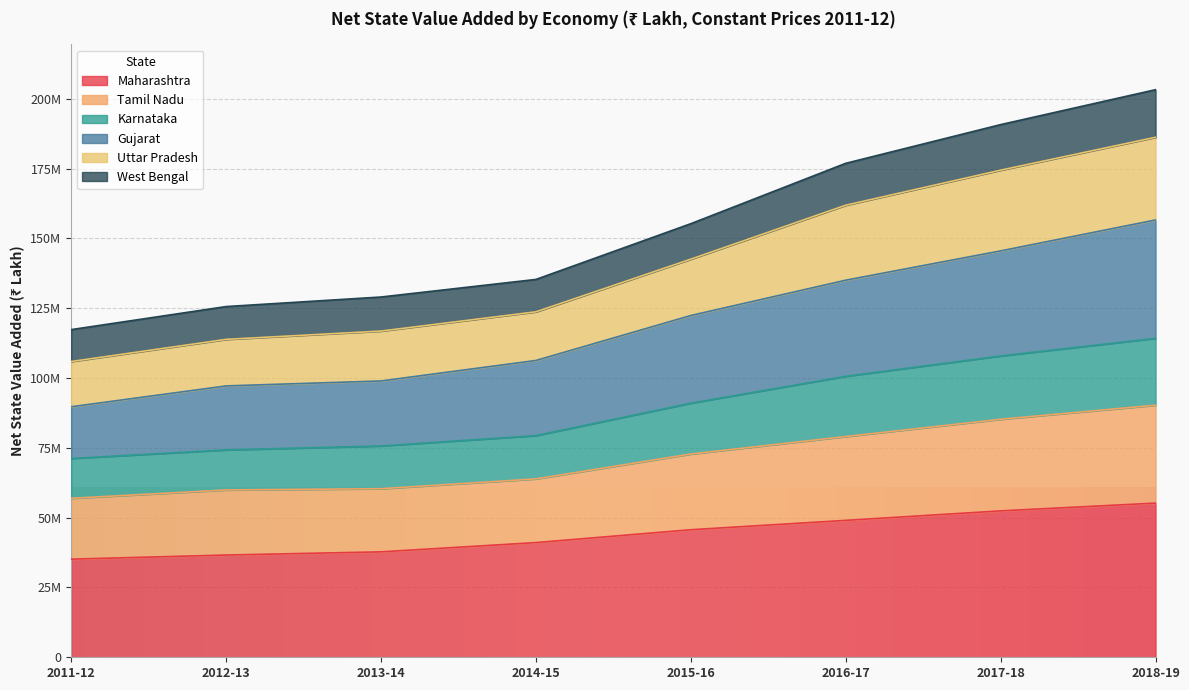

At how many categories does at least one series exceed 127042786?

6